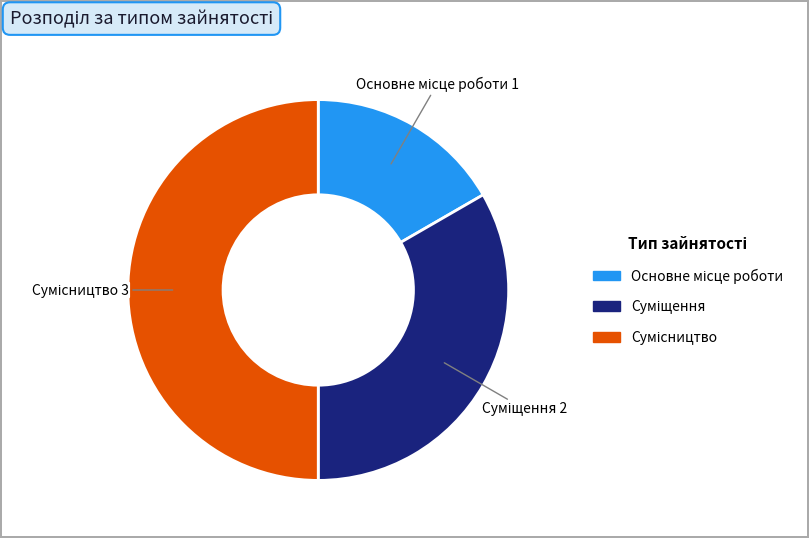

To the nearest percent, what is the difference between the largest and smallest slice percentages?

33%